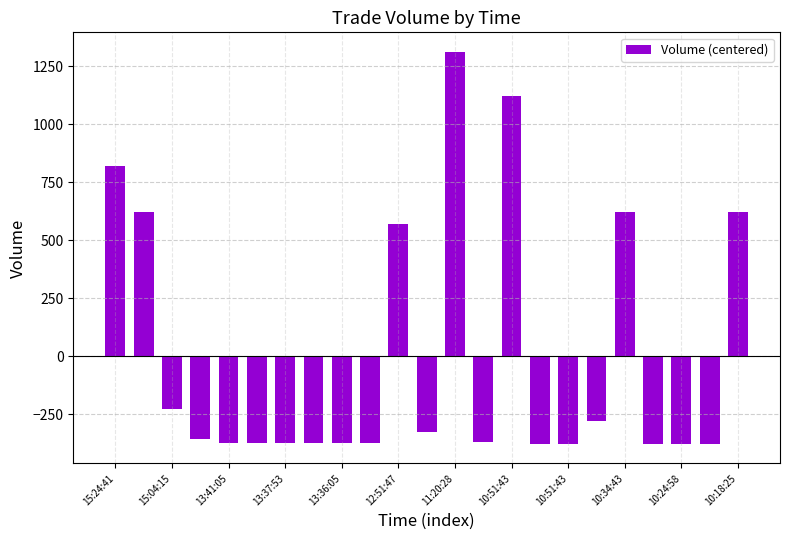

What is the greatest value displayed?

1311.3